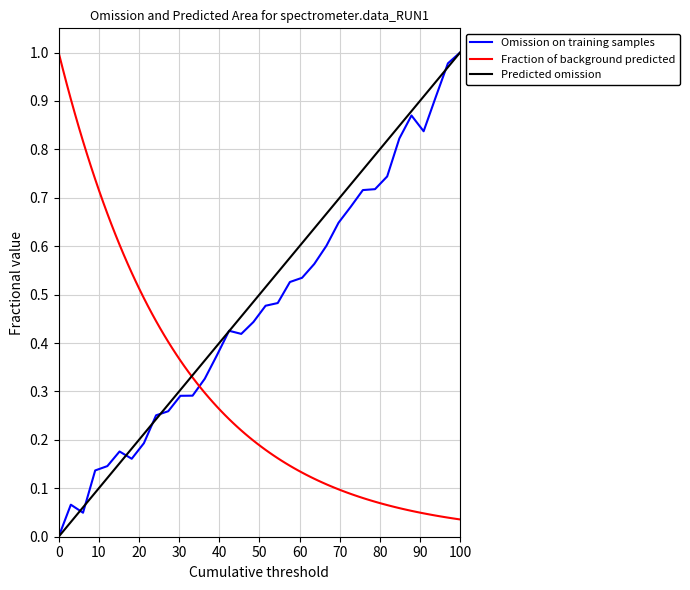

The value of Omission on training samples at 100 is 1.0. True or false?

True